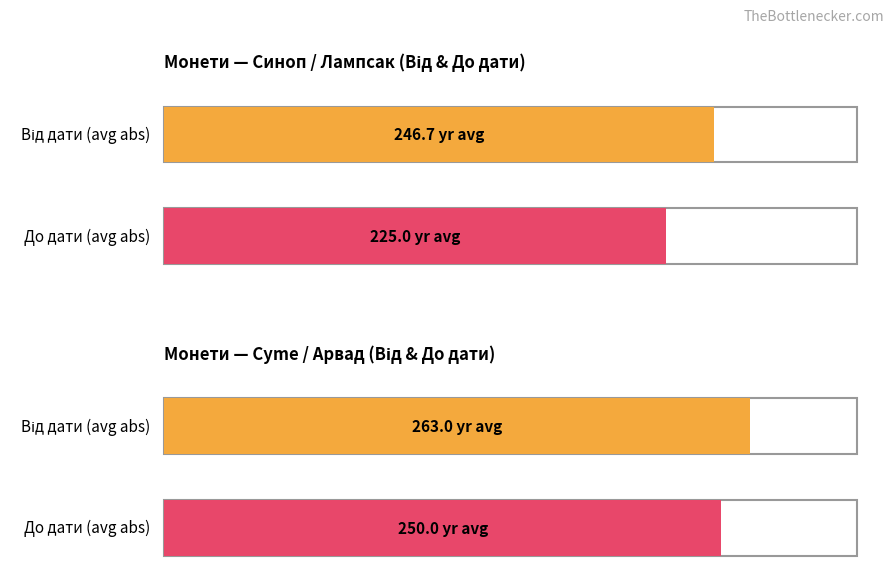

What are all the series names shown in the legend?

Від дати, До дати